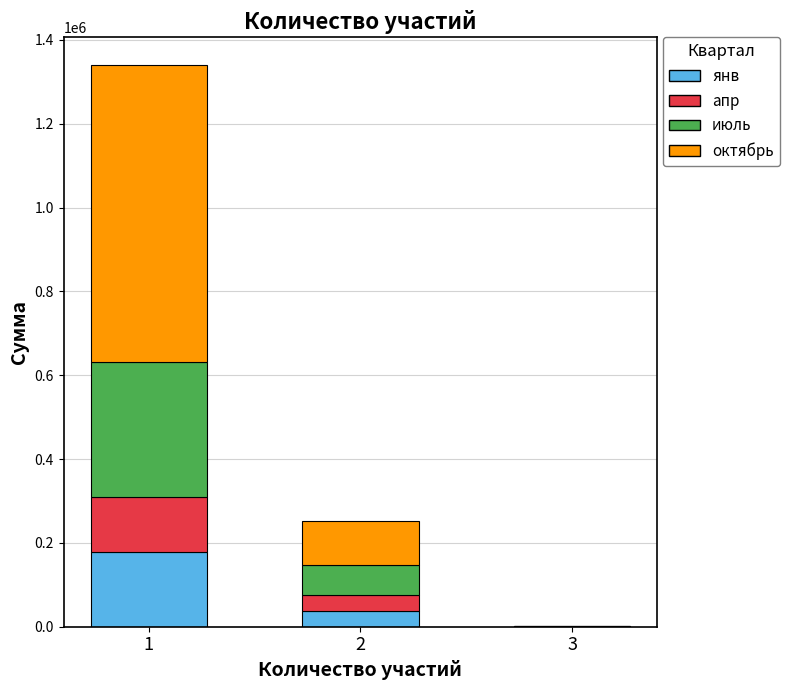

What are all the series names shown in the legend?

янв, апр, июль, октябрь